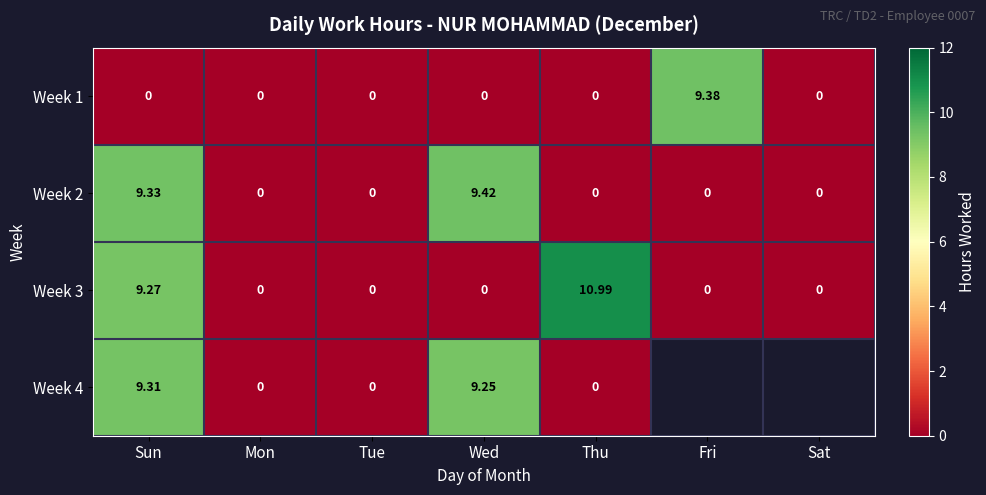

Which has a higher value, Sat or Mon?

Sat